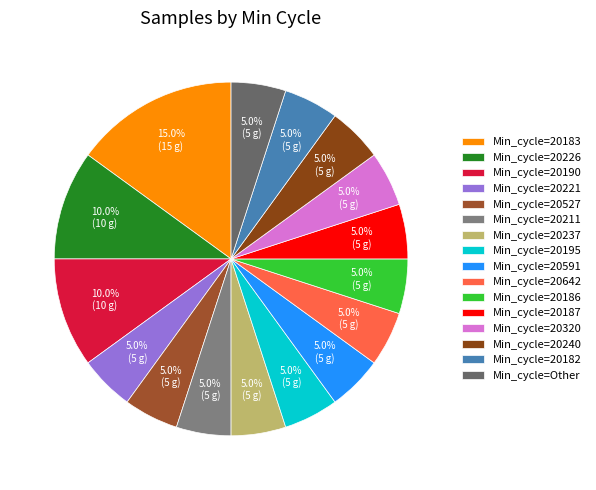

Is there any slice that represents more than half of the pie?

No